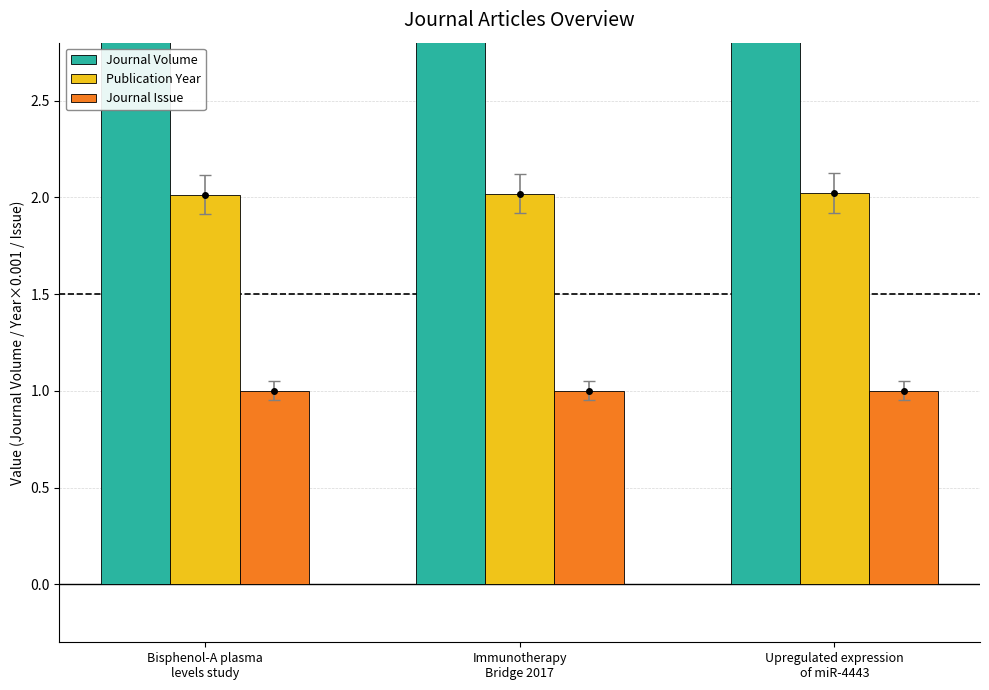

What is the label of the 2nd bar from the left?

Immunotherapy
Bridge 2017